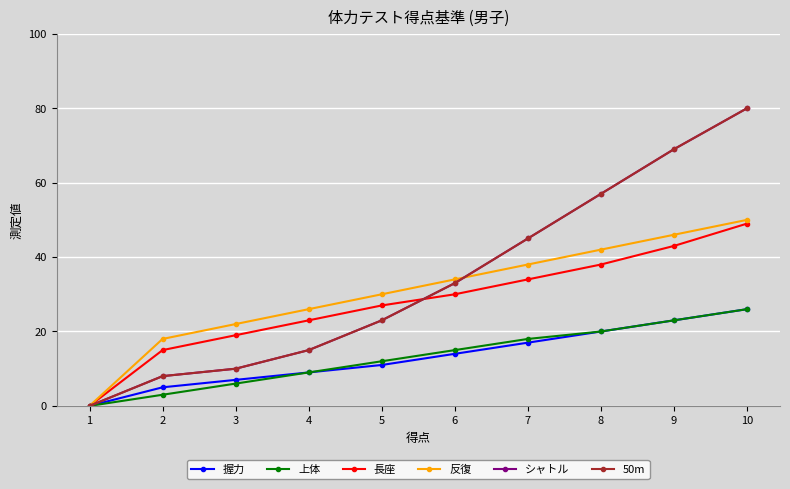

Which category has the lowest value across all series?

1